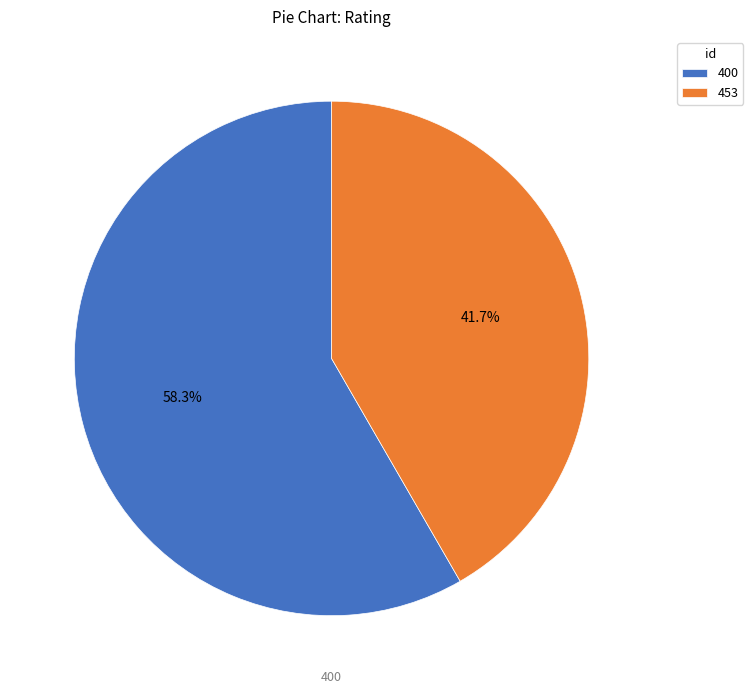

What percentage is the 400 slice, to the nearest percent?

58%